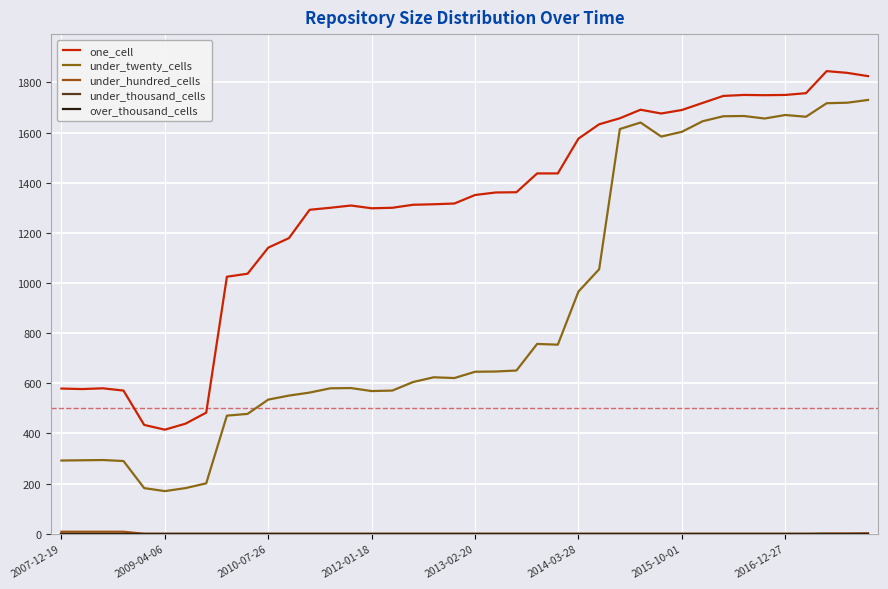

Does the chart have visible grid lines?

Yes